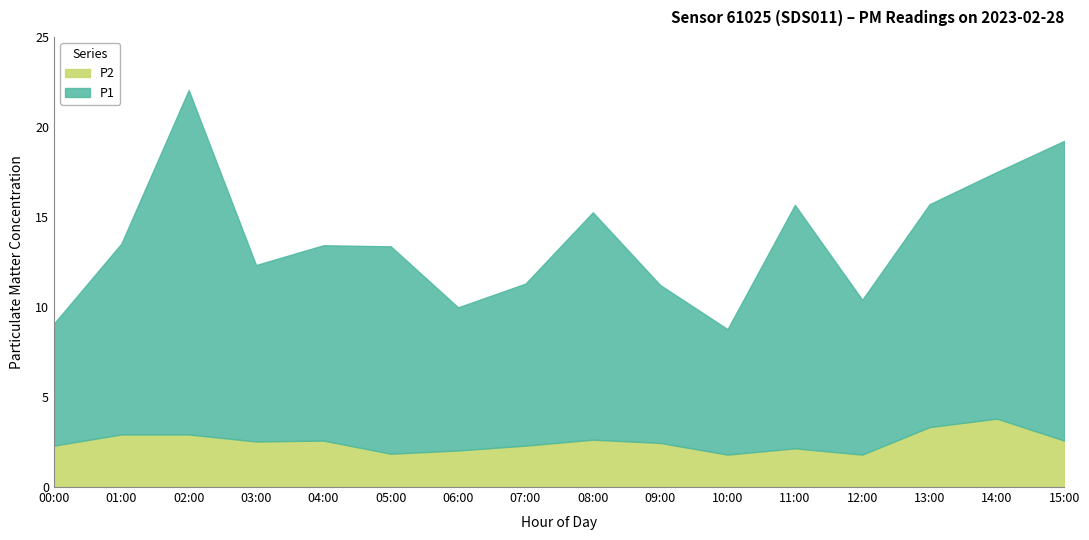

What value does the P2 series have at 07:00?

2.3